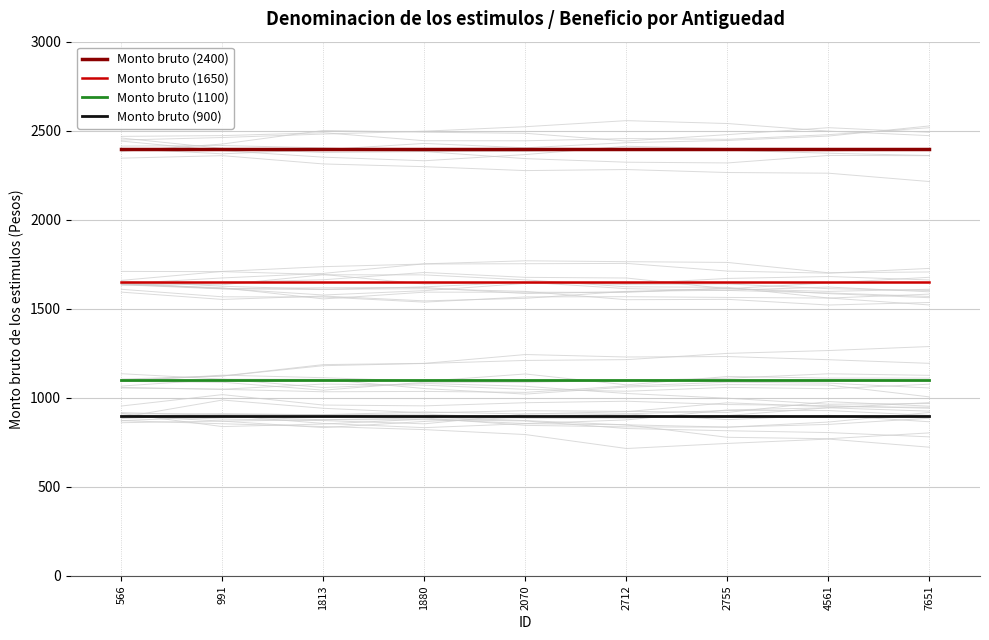

True or false: Monto bruto (1100) has more than 0 interior local peaks.

False